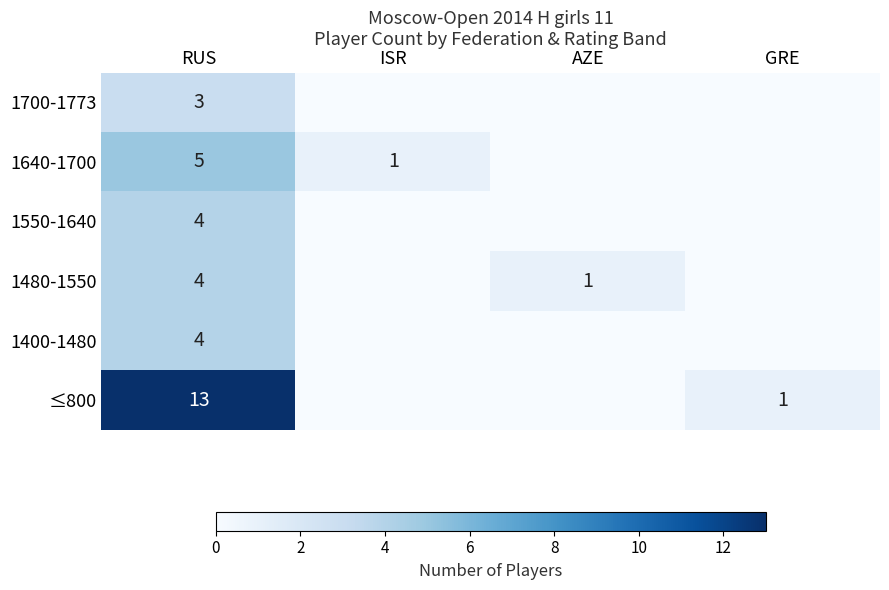

True or false: 1550-1640 has a value of 4 at RUS.

True